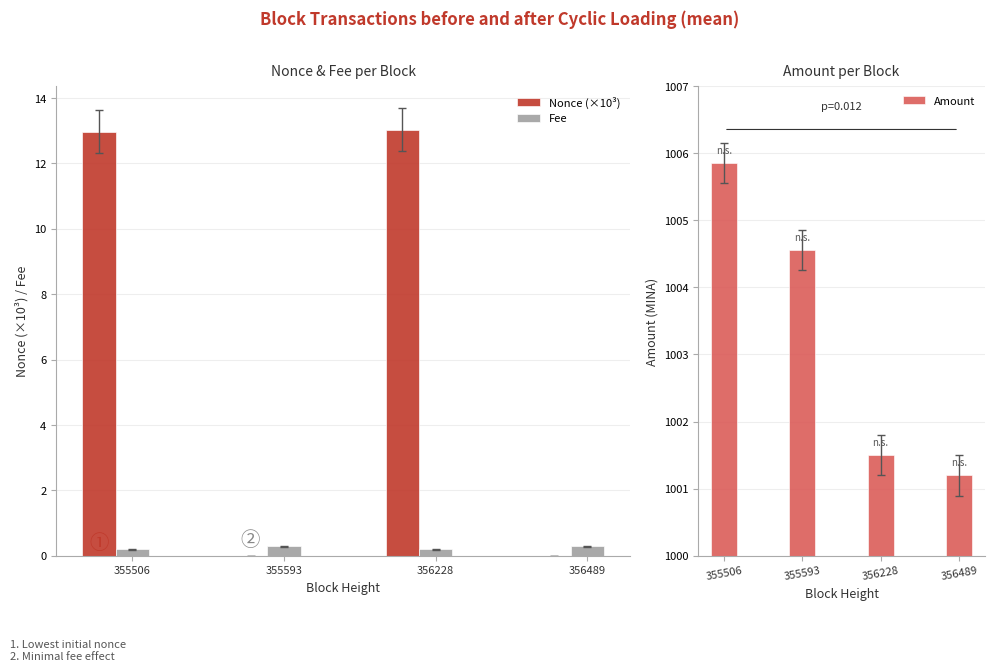

Reading right to left, list all the values displayed in this chart.

Nonce (×10³): 0.0	13.0	0.0	13.0
Fee: 0.3	0.2	0.3	0.2
Amount: 1001.2	1001.5	1004.6	1005.9